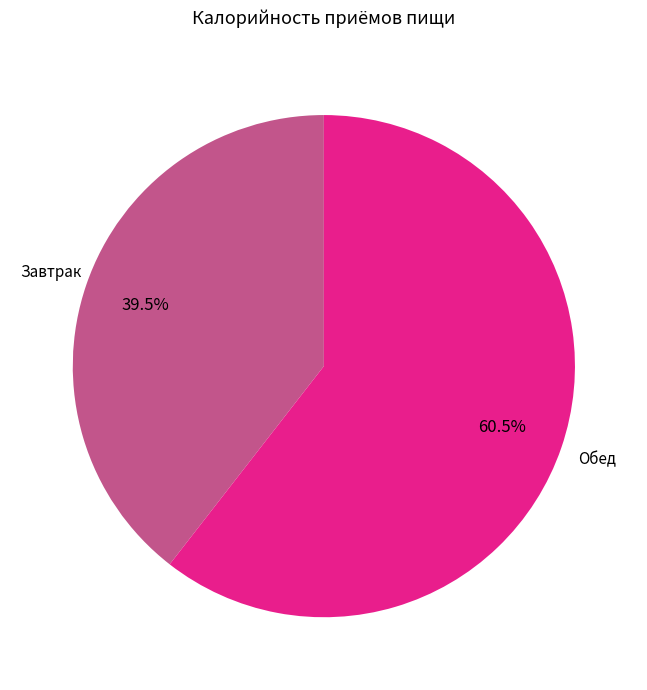

Is there any slice that represents more than half of the pie?

Yes